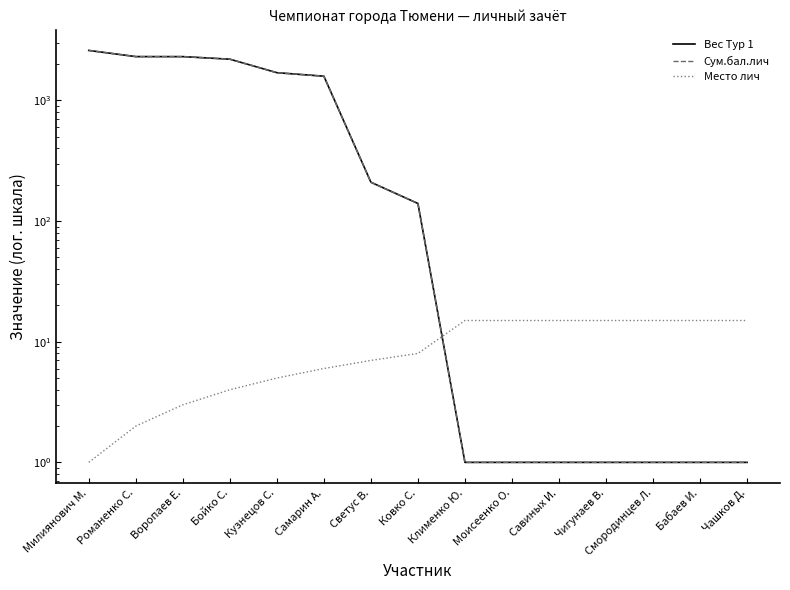

What are all the series names shown in the legend?

Вес Тур 1, Сум.бал.лич, Место лич